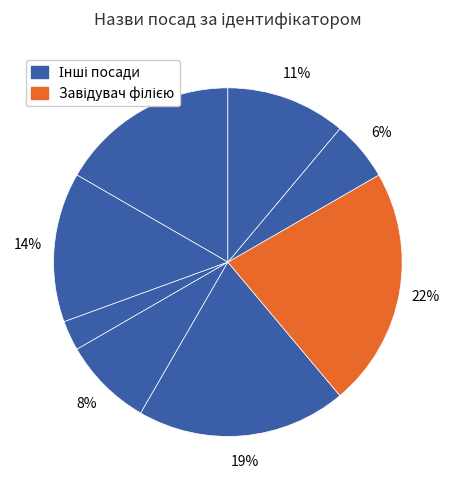

Count the number of slices in the pie.

8